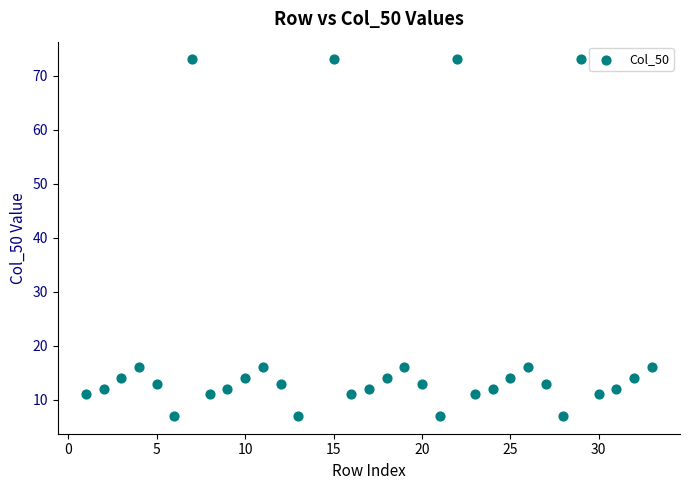

What is the range of X values (max minus min)?

32